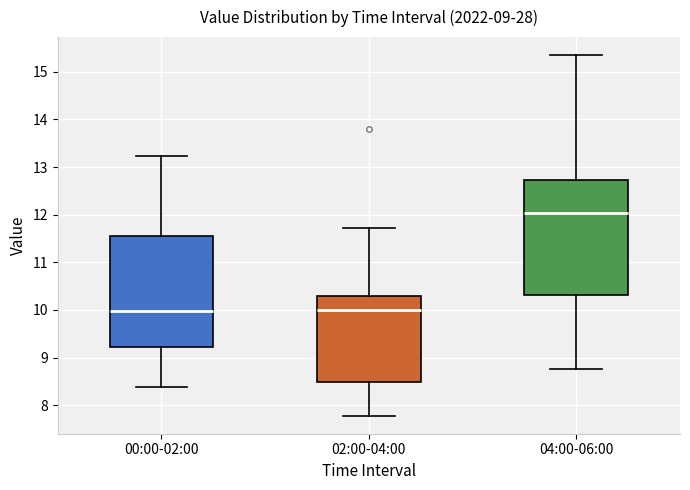

Reading left to right, transcribe this box plot: for each box, give where its median line is, the range the box spans, and where its two whiskers end, as read against the y-axis. The values are not printed on the chart, so give them approximately, as read against the axis.

00:00-02:00: median 10.0, box 9.2 to 11.6, whiskers 8.4 to 13.2
02:00-04:00: median 10.0, box 8.5 to 10.3, whiskers 7.8 to 11.7
04:00-06:00: median 12.0, box 10.3 to 12.7, whiskers 8.8 to 15.4